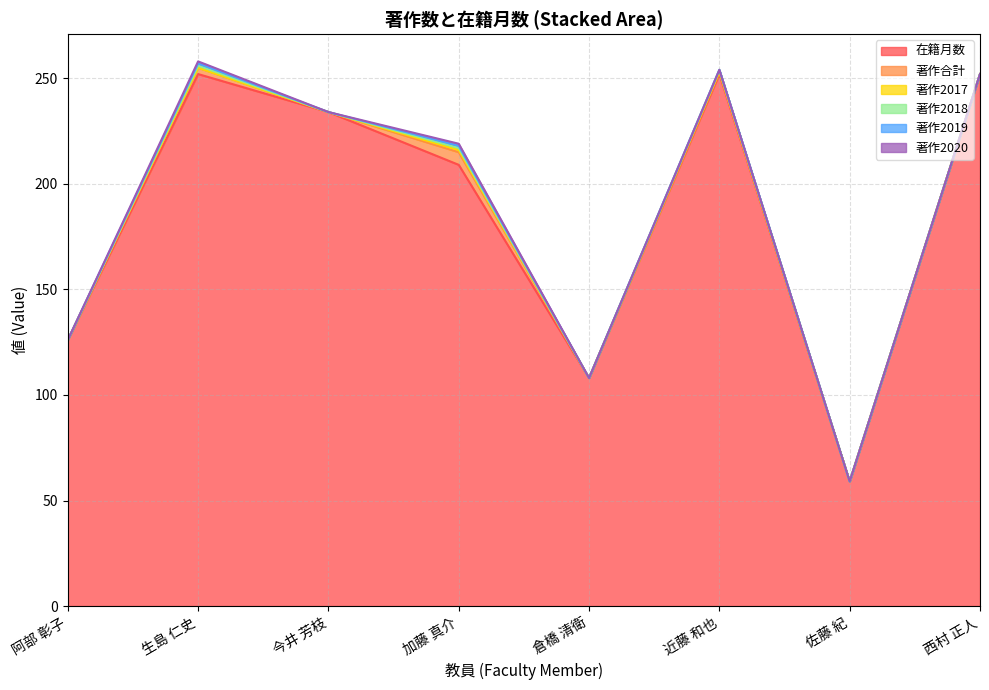

True or false: 著作2017 has more than 1 interior local peaks.

False